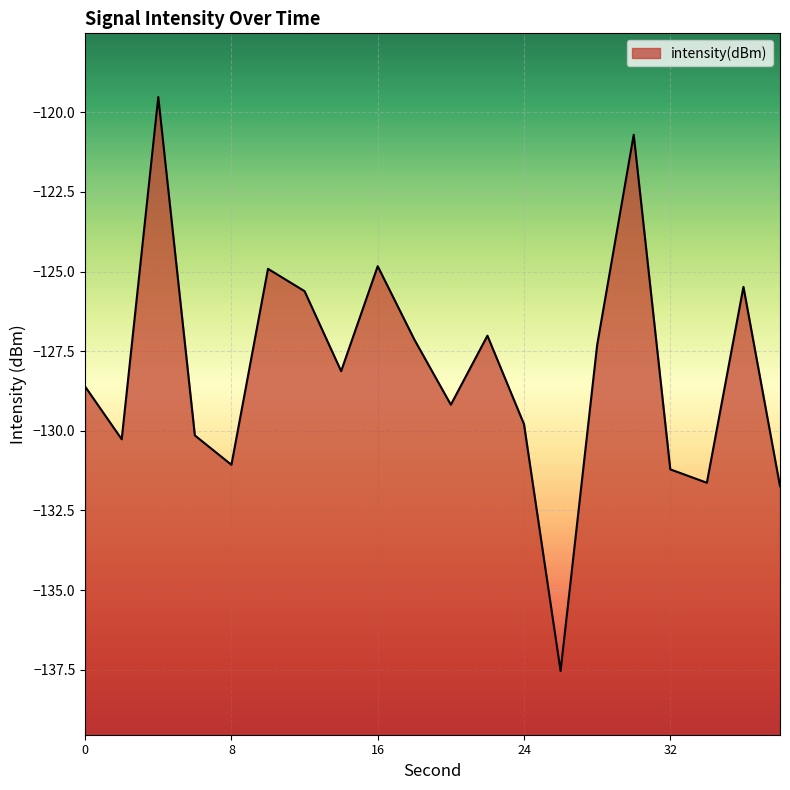

What is the difference between the values at 28 and 4?

7.8